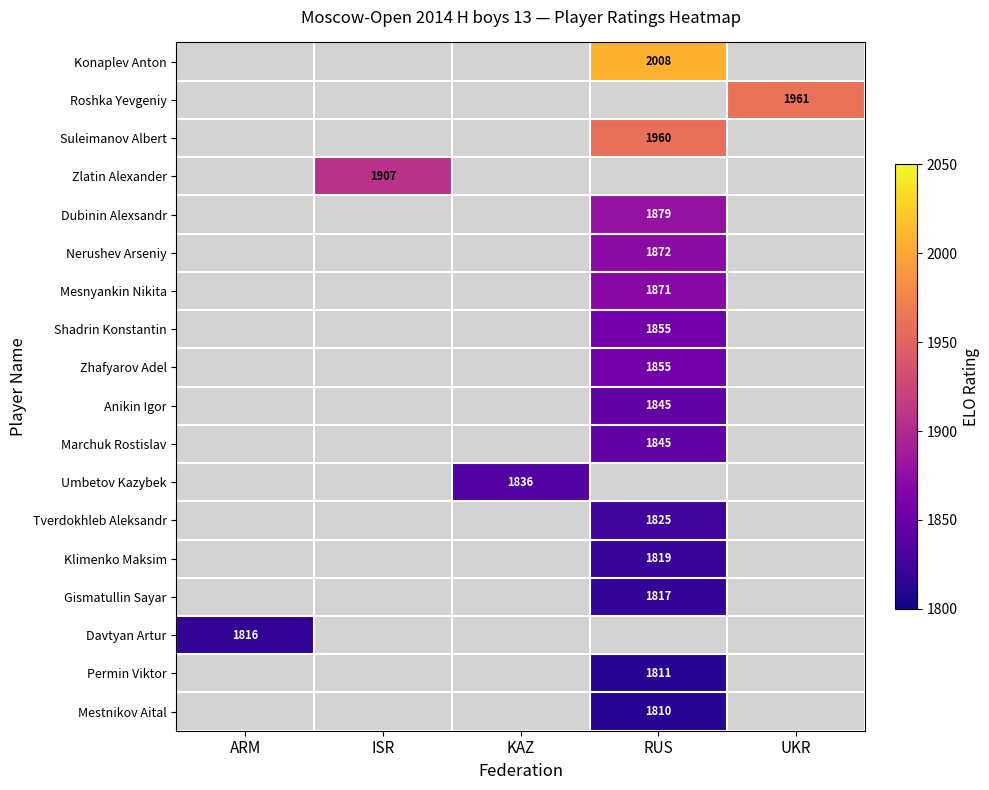

The Zhafyarov Adel series shows 2720 at RUS. True or false?

False